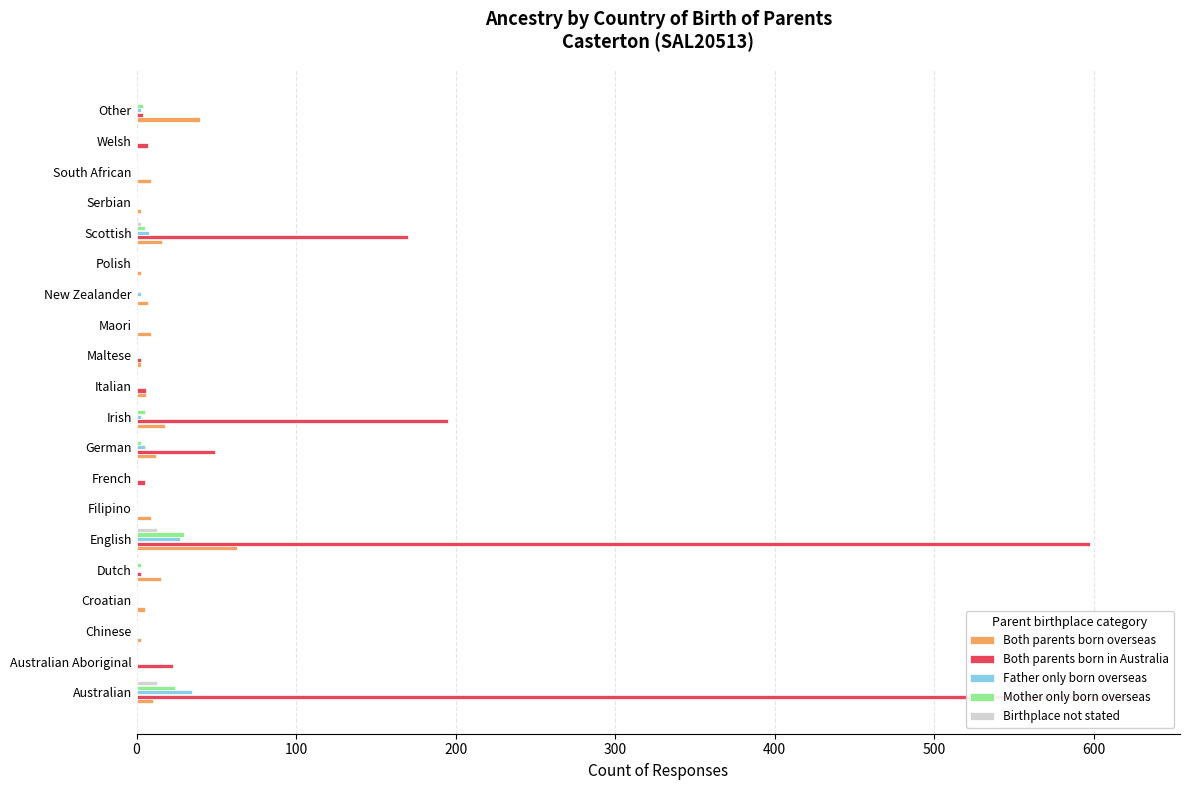

What is the greatest value displayed?

623